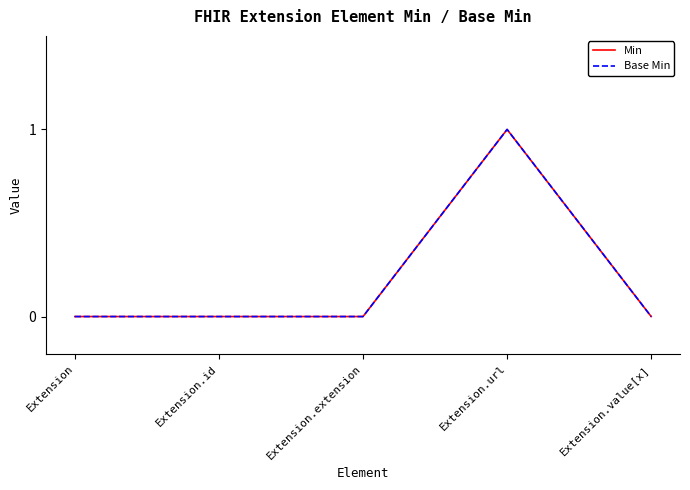

Is this an area chart (filled region under the line)?

No